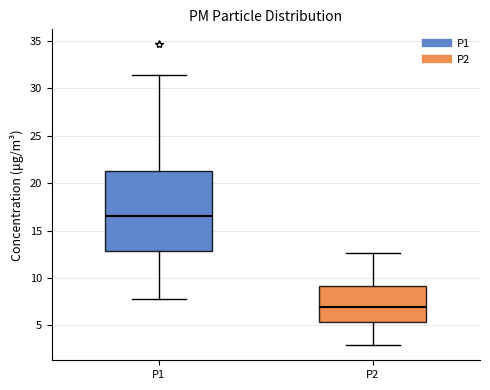

Which box is the tallest, from its lower edge to its upper edge?

P1